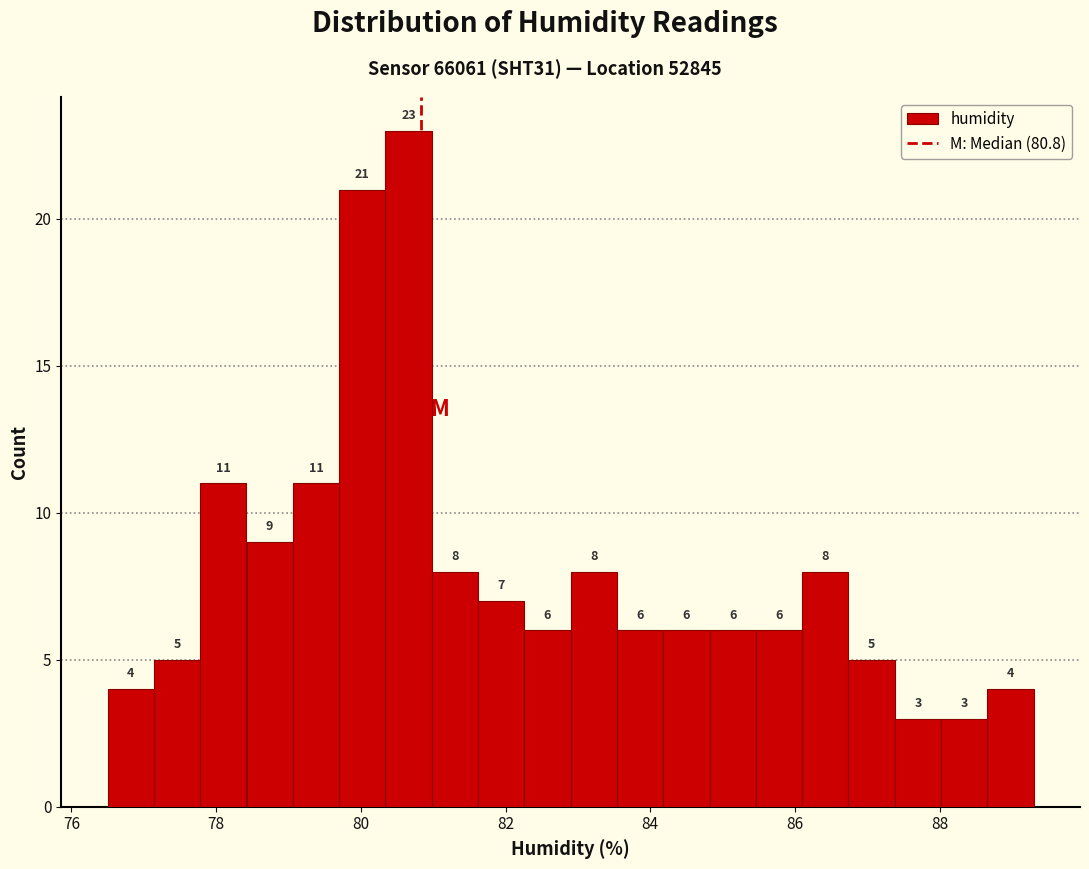

Around what value on the x-axis is the tallest bar? Give the approximate position of its centre, as read against the axis.

80.6